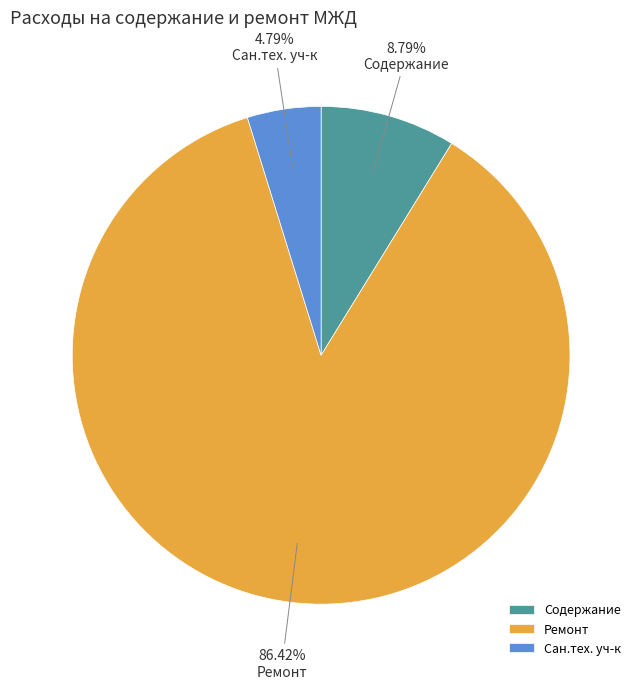

Is it true that Ремонт is 86% of the pie?

True